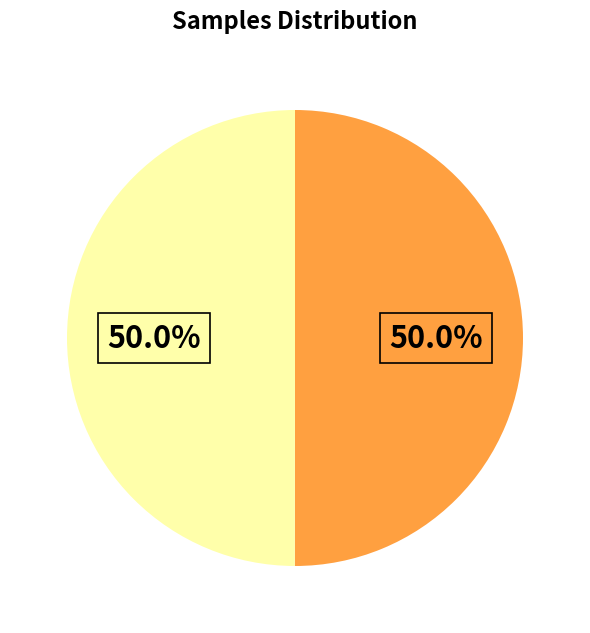

Count the number of slices in the pie.

2